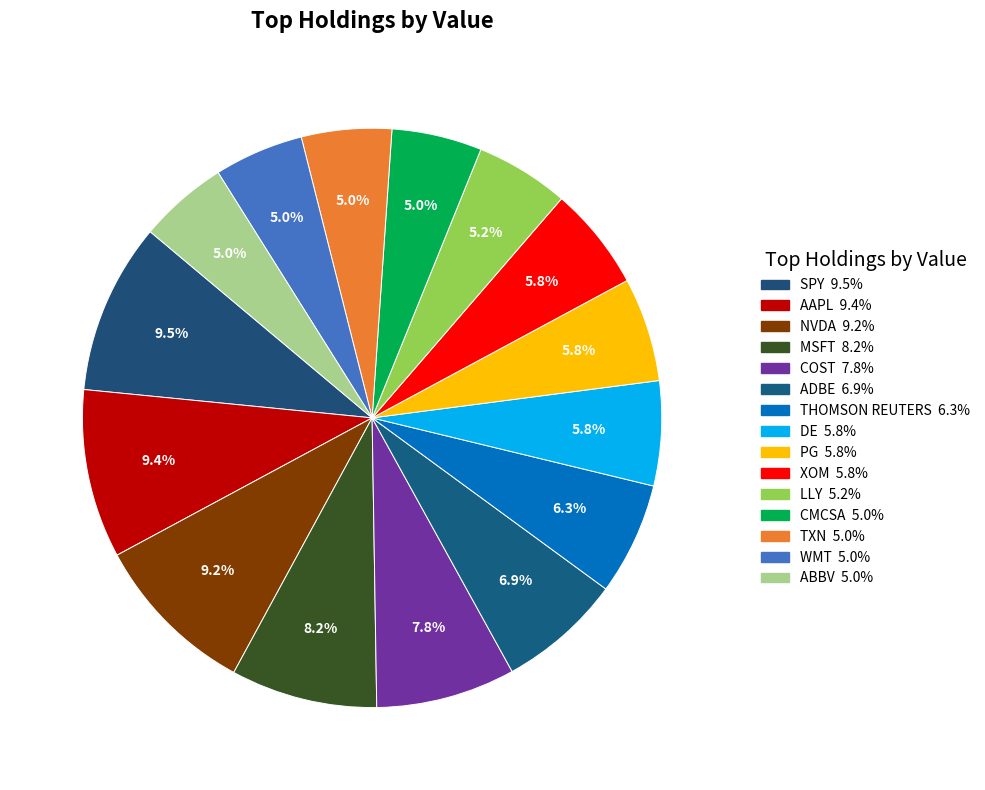

The TXN slice represents 12% of the pie. True or false?

False